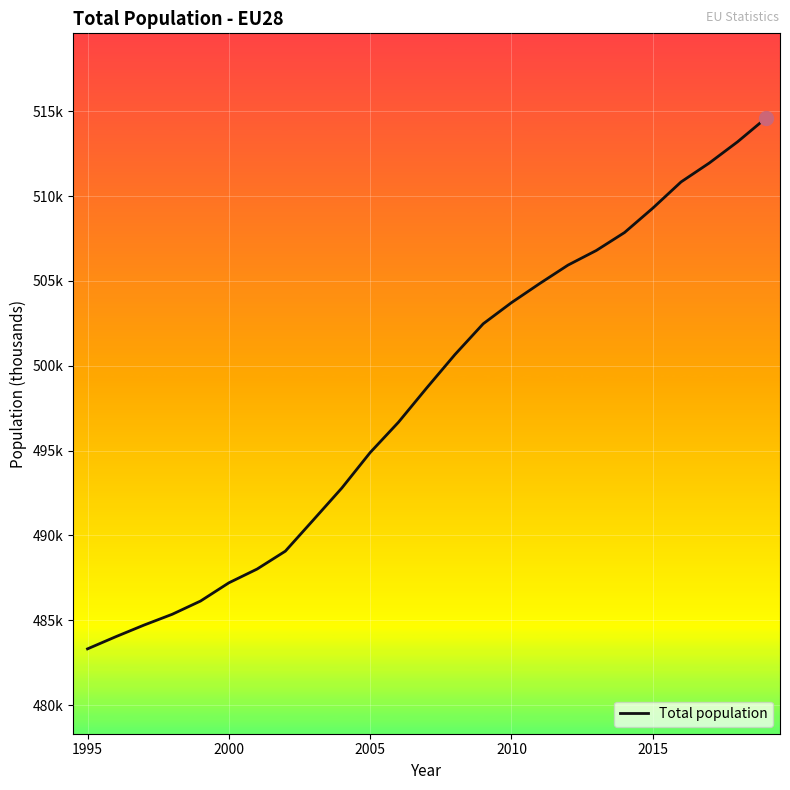

True or false: the data has more than 0 interior local peaks.

False